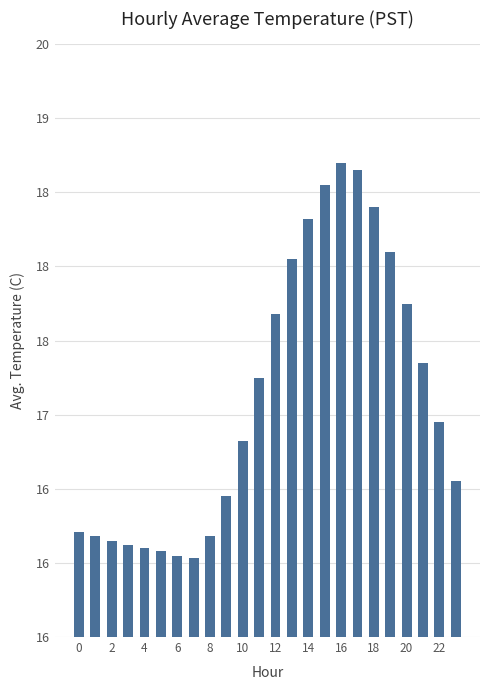

Are the bars horizontal?

No